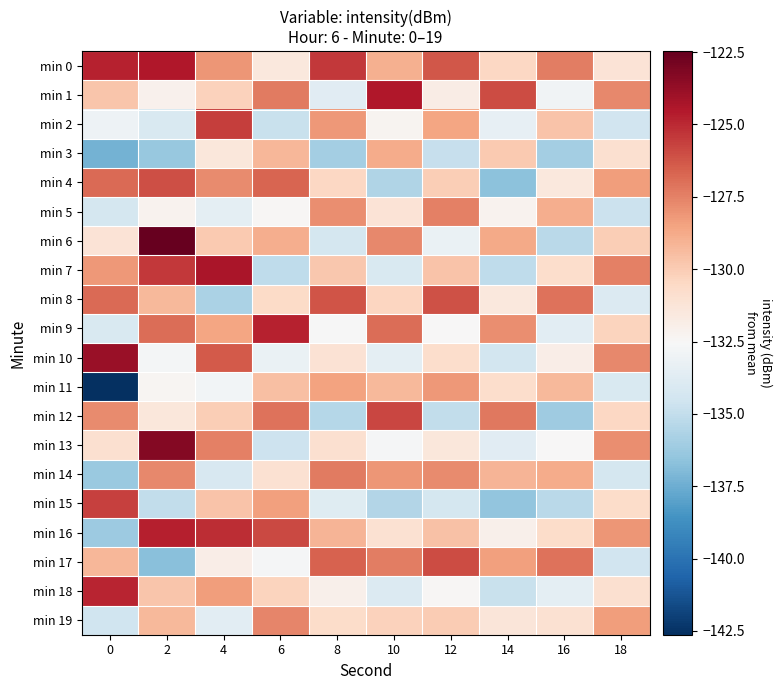

Which has a higher value, 2 or 16?

2